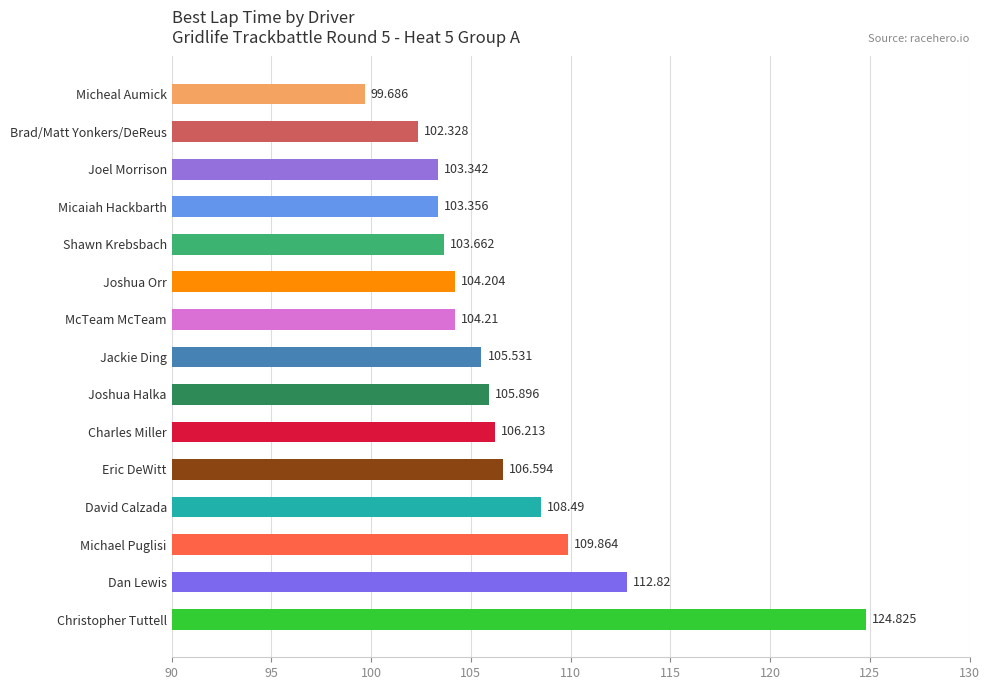

How many values are below 105?

7